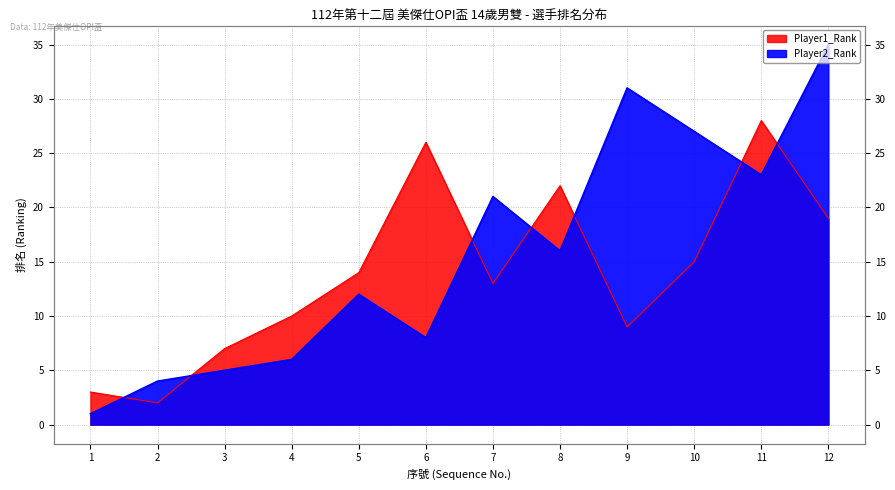

What is the value of the Player2_Rank point at the 12th from the left?

35